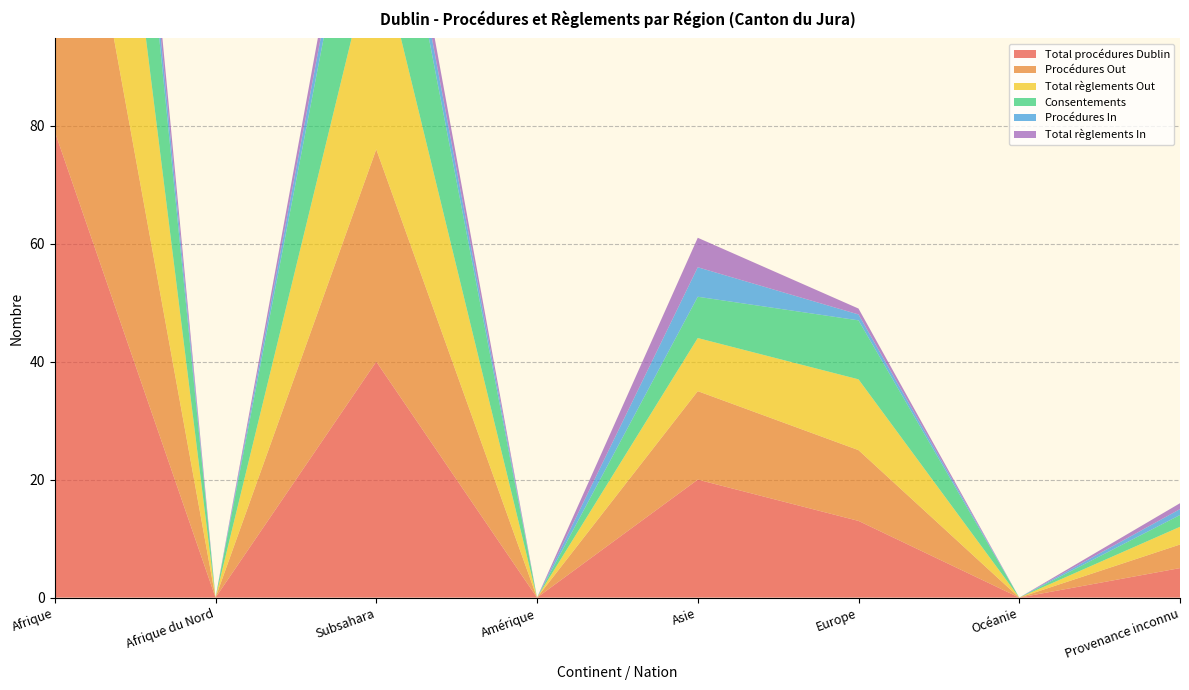

Reading left to right, transcribe all the data shown in this chart.

Total procédures Dublin: Afrique=79	Afrique du Nord=0	Subsahara=40	Amérique=0	Asie=20	Europe=13	Océanie=0	Provenance inconnu=5
Procédures Out: Afrique=71	Afrique du Nord=0	Subsahara=36	Amérique=0	Asie=15	Europe=12	Océanie=0	Provenance inconnu=4
Total règlements Out: Afrique=69	Afrique du Nord=0	Subsahara=36	Amérique=0	Asie=9	Europe=12	Océanie=0	Provenance inconnu=3
Consentements: Afrique=52	Afrique du Nord=0	Subsahara=29	Amérique=0	Asie=7	Europe=10	Océanie=0	Provenance inconnu=2
Procédures In: Afrique=8	Afrique du Nord=0	Subsahara=4	Amérique=0	Asie=5	Europe=1	Océanie=0	Provenance inconnu=1
Total règlements In: Afrique=8	Afrique du Nord=0	Subsahara=4	Amérique=0	Asie=5	Europe=1	Océanie=0	Provenance inconnu=1